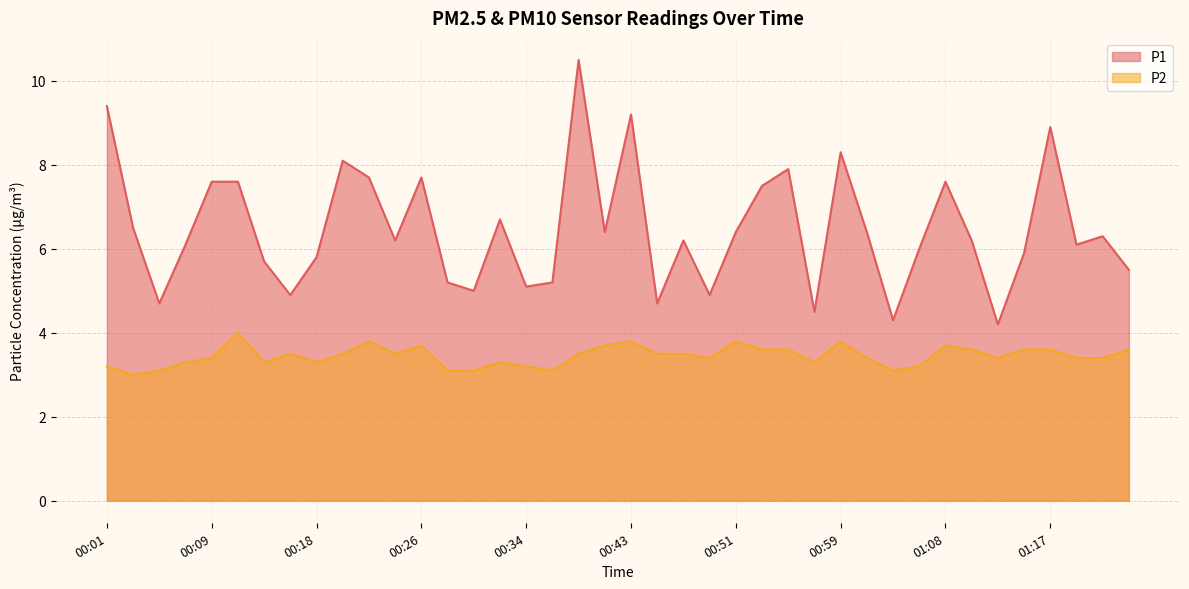

Count the P2 values in the range 3 to 4.

40